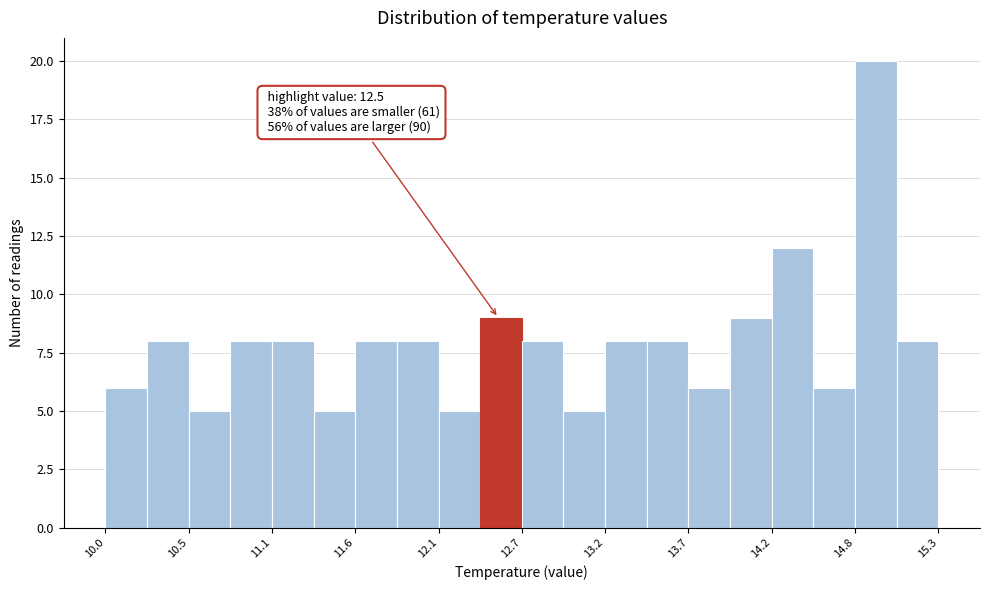

Read against the x-axis, roughly where is the centre of the tallest bar?

14.9